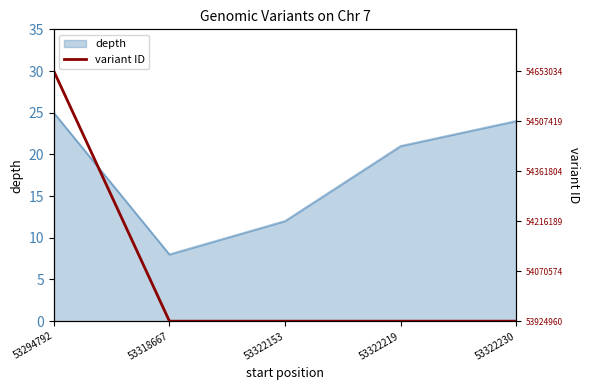

Rank the categories by depth value from lowest to highest.

53318667, 53322153, 53322219, 53322230, 53294792